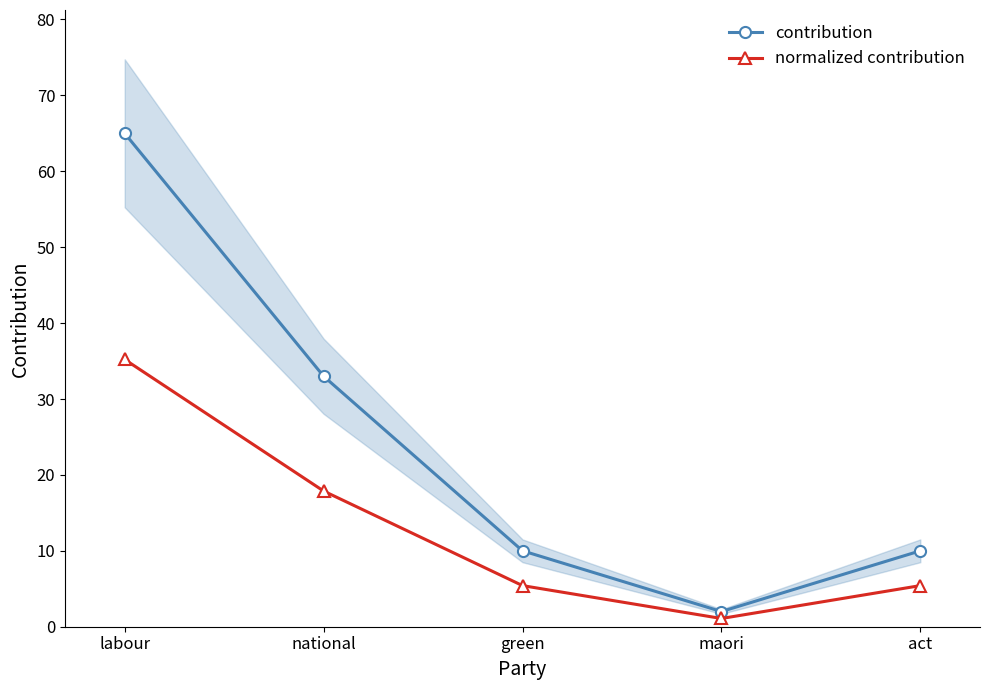

Is the value of normalized contribution at labour greater than the value of contribution at labour?

No